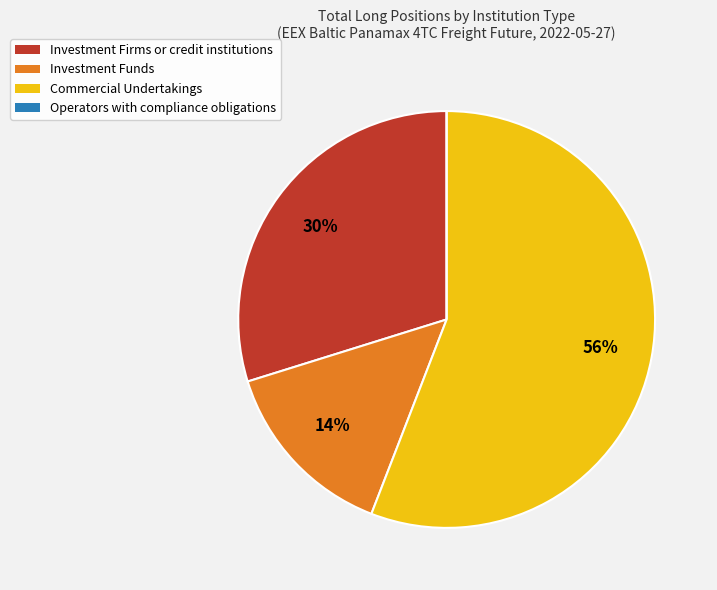

Combined, do Commercial Undertakings and Investment Firms or credit institutions account for over 50%?

Yes